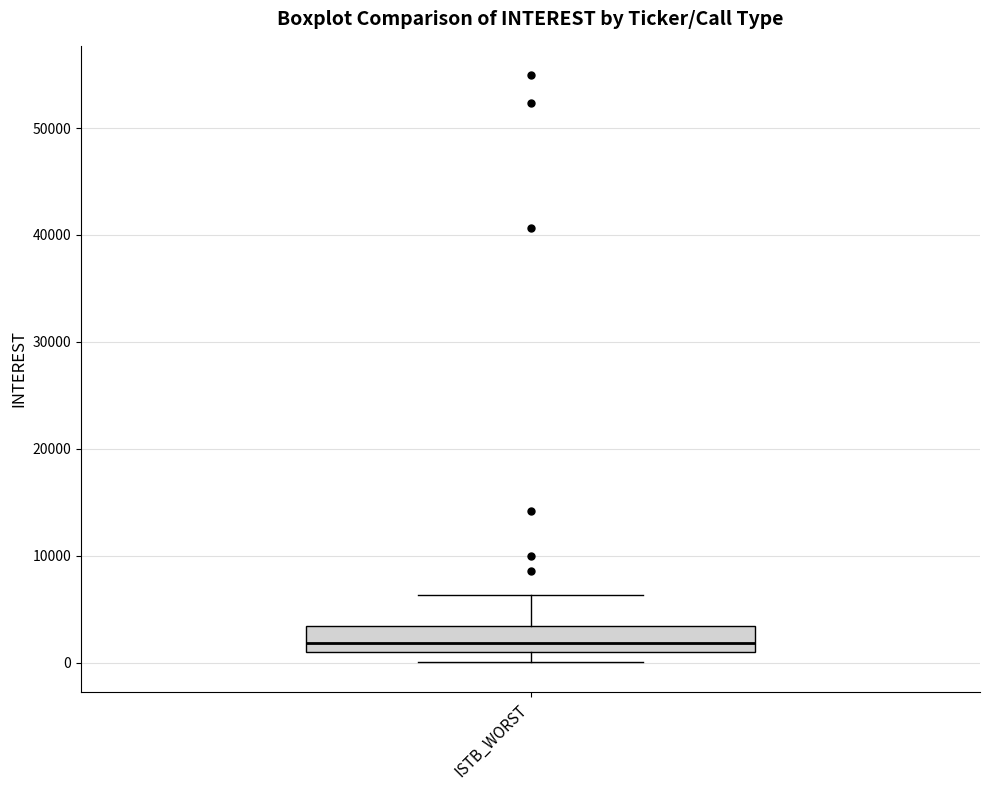

Transcribe this box plot: give where the median line is, the range the box spans, and where the two whiskers end, as read against the y-axis. The values are not printed on the chart, so give them approximately, as read against the axis.

median 2000, box 1000 to 3000, whiskers 0 to 6000